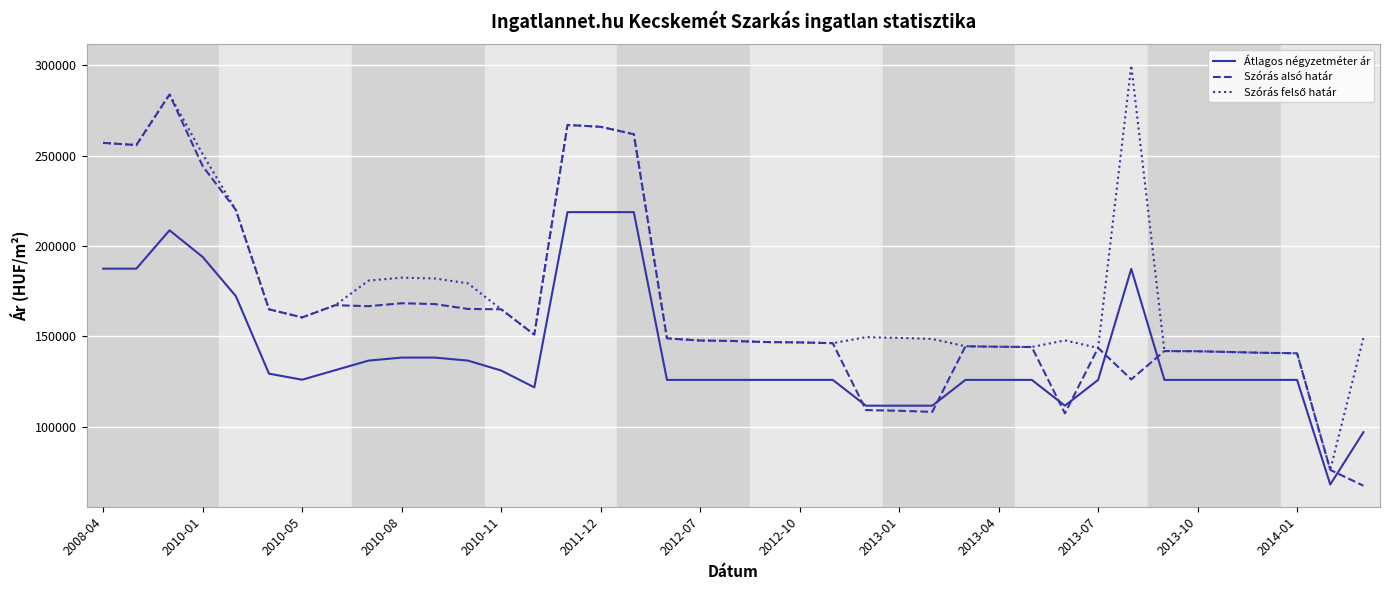

How many distinct data groups are displayed?

3